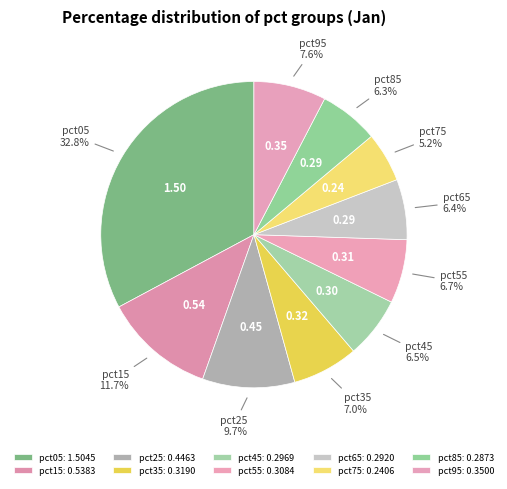

Which has a higher value, pct25 or pct85?

pct25